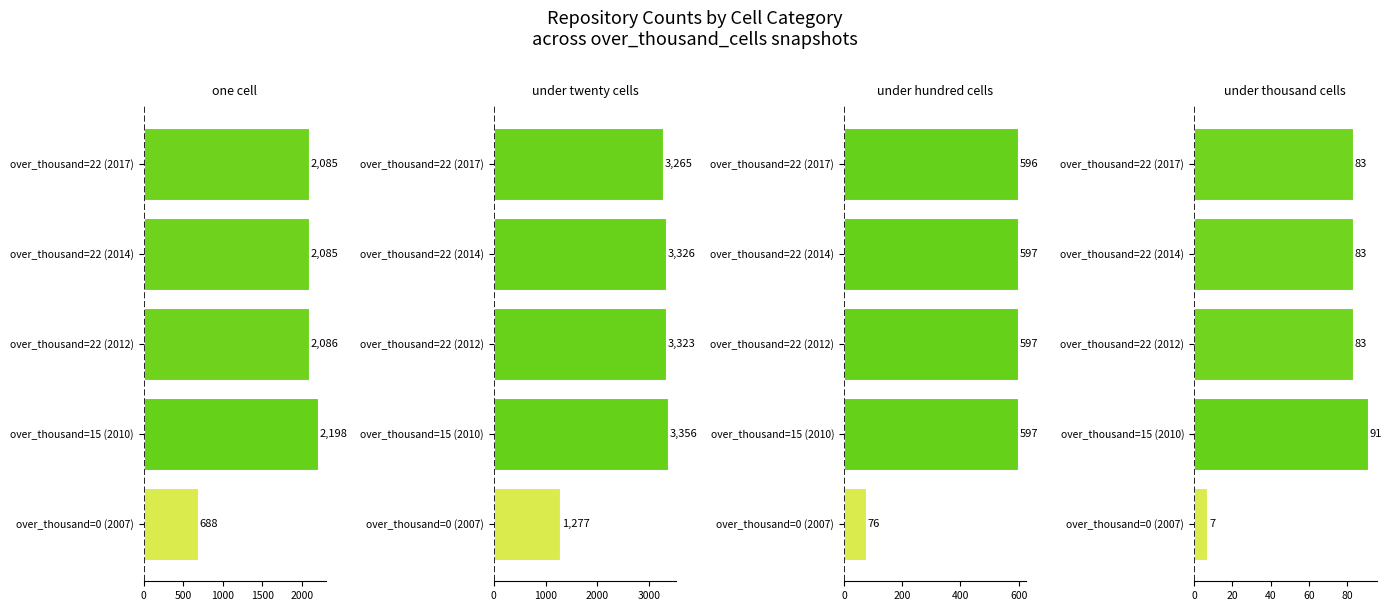

The under_hundred_cells series shows 261 at over_thousand=22 (2012). True or false?

False